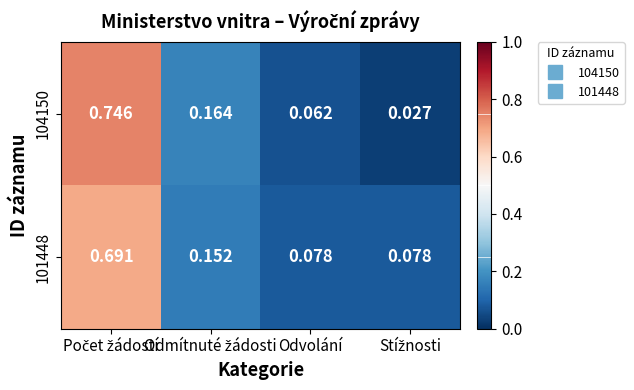

Reading left to right, list all the values displayed in this chart.

104150: Počet žádostí=0.7	Odmítnuté žádosti=0.2	Odvolání=0.1	Stížnosti=0.0
101448: Počet žádostí=0.7	Odmítnuté žádosti=0.2	Odvolání=0.1	Stížnosti=0.1